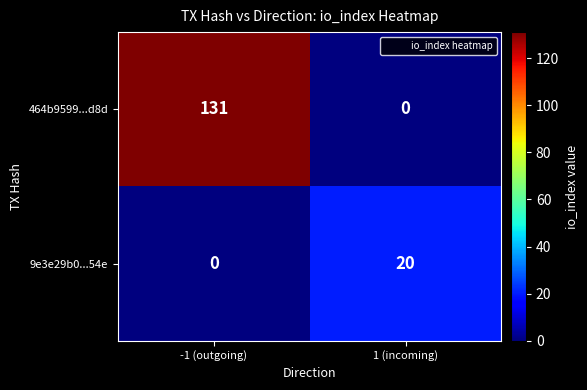

Where is 464b9599...d8d nearest to the value 65?

1 (incoming)